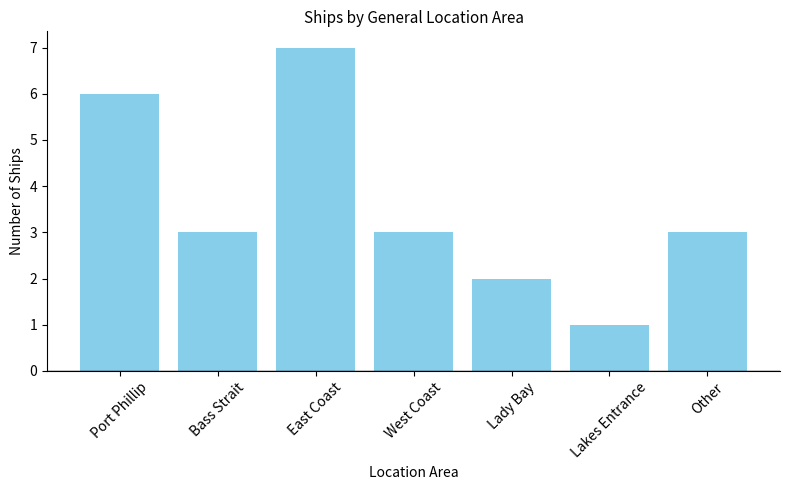

Is it true that the value at Lakes Entrance is 1?

True